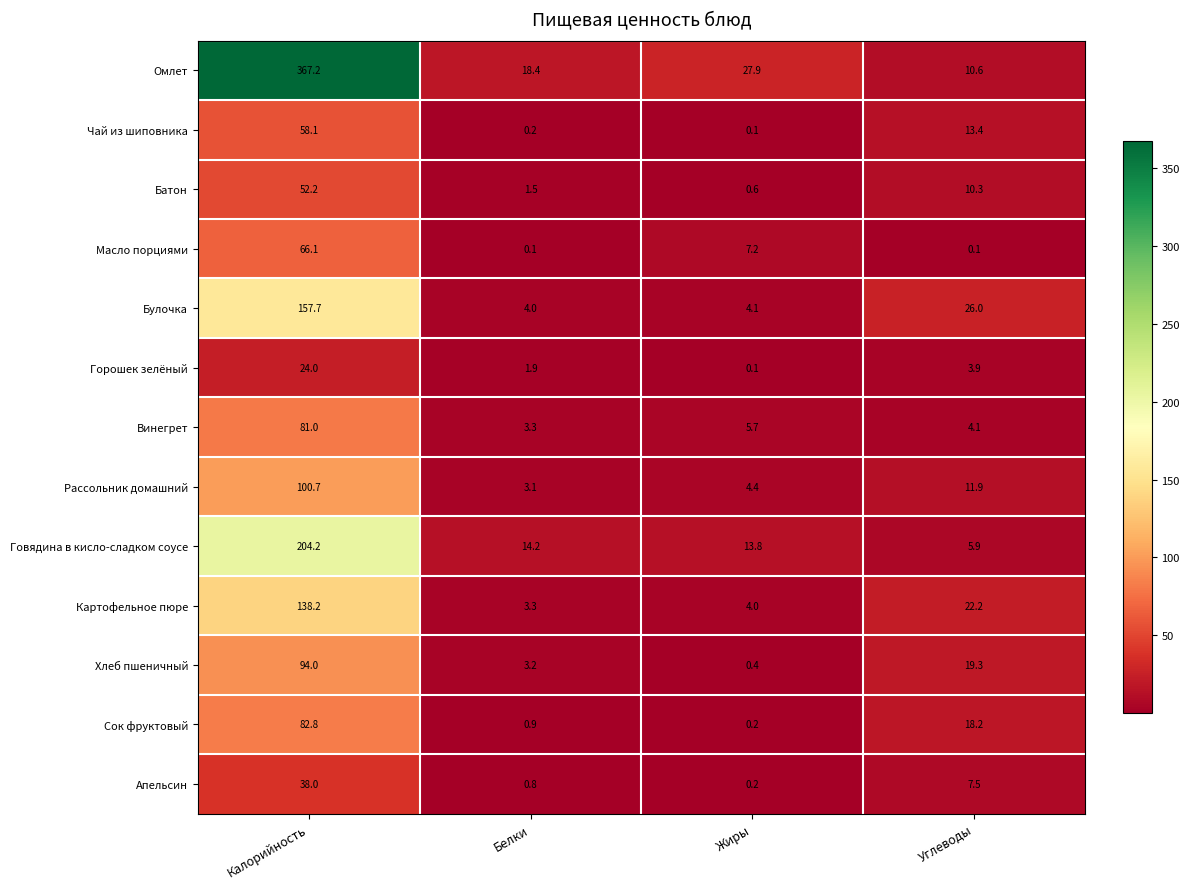

Count the number of categories in the chart.

4